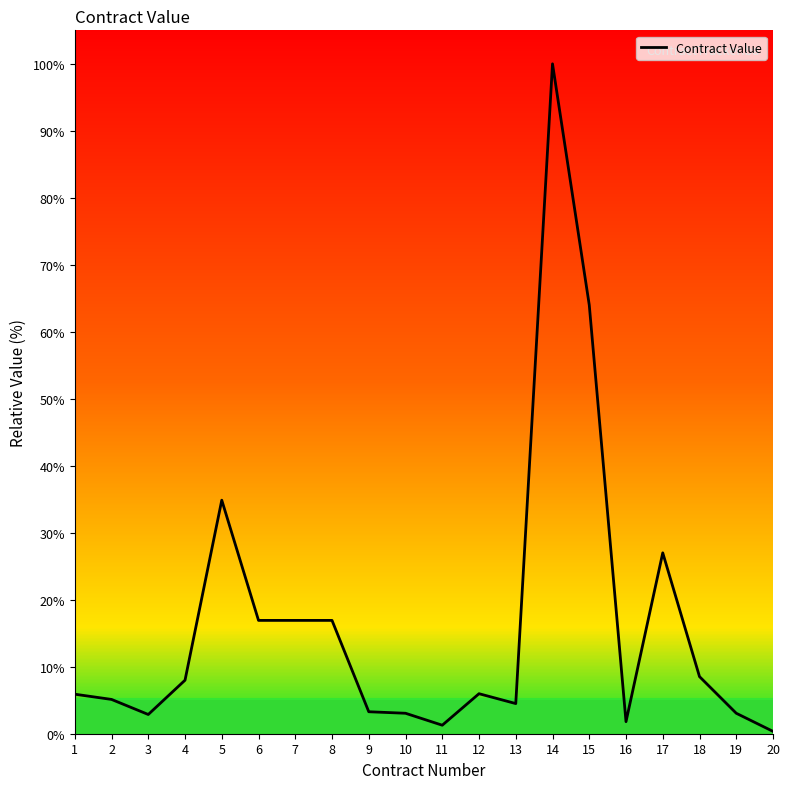

How many data points does each series have?

20